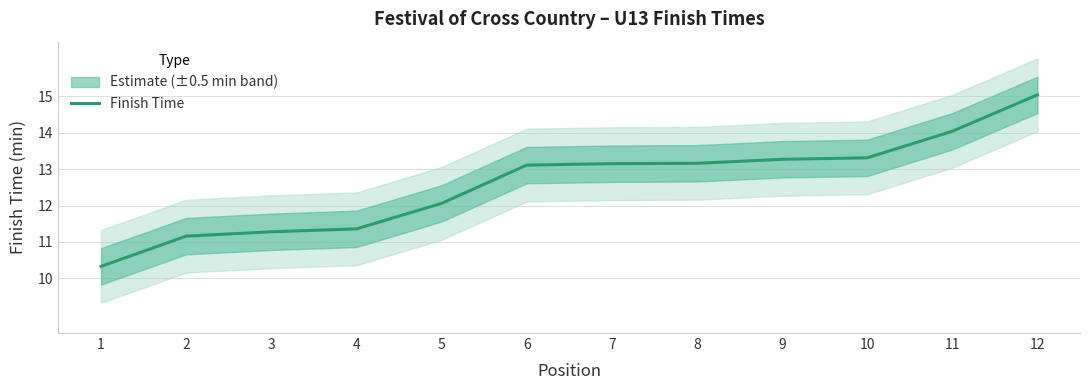

Rank the categories by value from highest to lowest.

12, 11, 10, 9, 8, 7, 6, 5, 4, 3, 2, 1